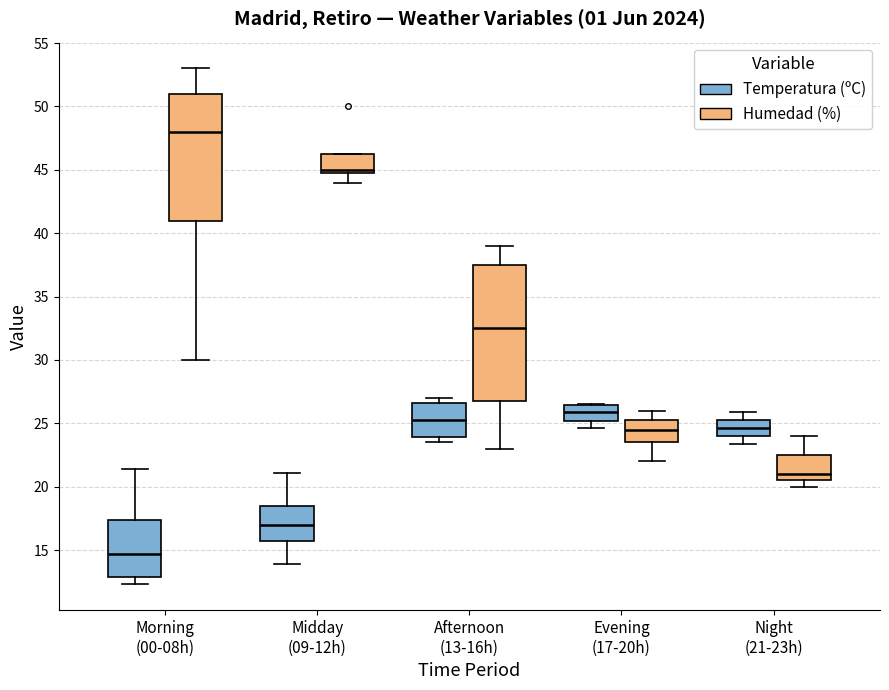

Where does the upper whisker of the box for Midday (09-12h) (Temperatura (ºC)) end on the y-axis? The values are not printed on the chart, so give them approximately, as read against the axis.

21.0